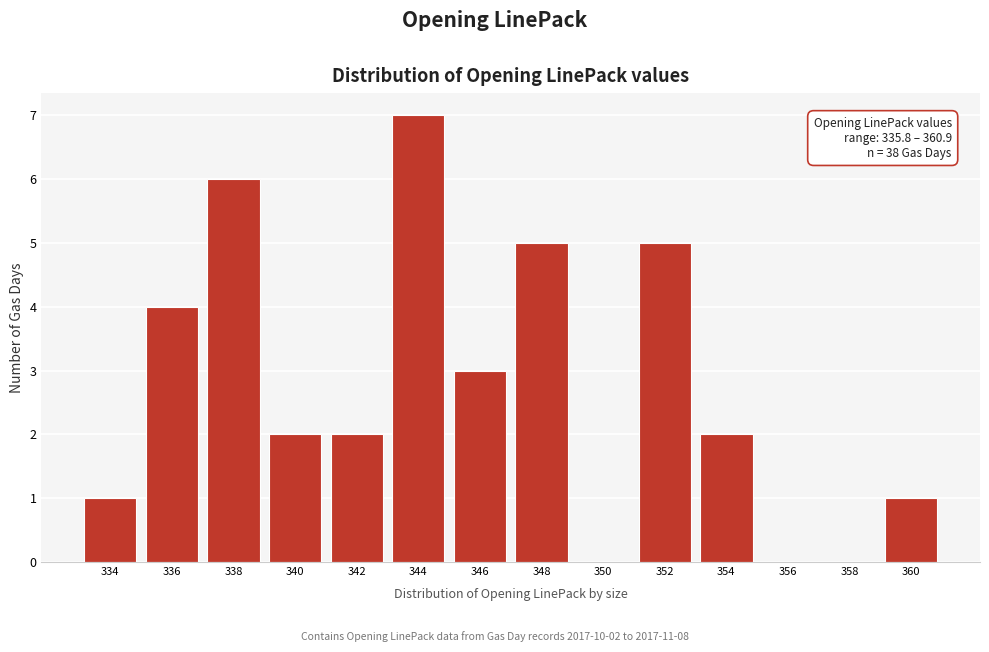

Reading left to right, extract all data points from this chart.

334=1	336=4	338=6	340=2	342=2	344=7	346=3	348=5	350=0	352=5	354=2	356=0	358=0	360=1